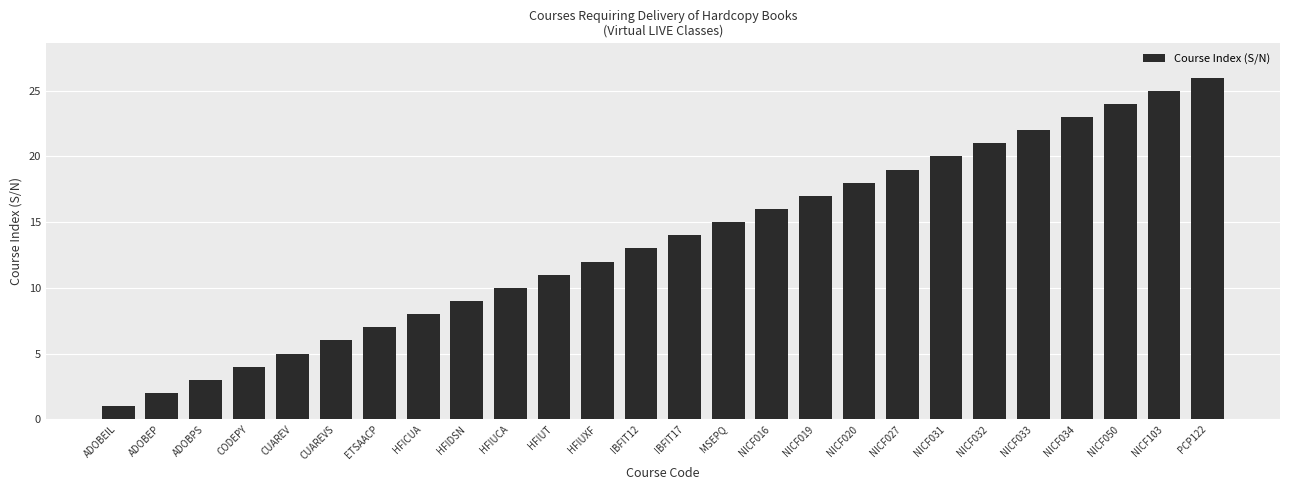

Approximately how many times larger is the value at NICF031 compared to ADOBPS?

6.7